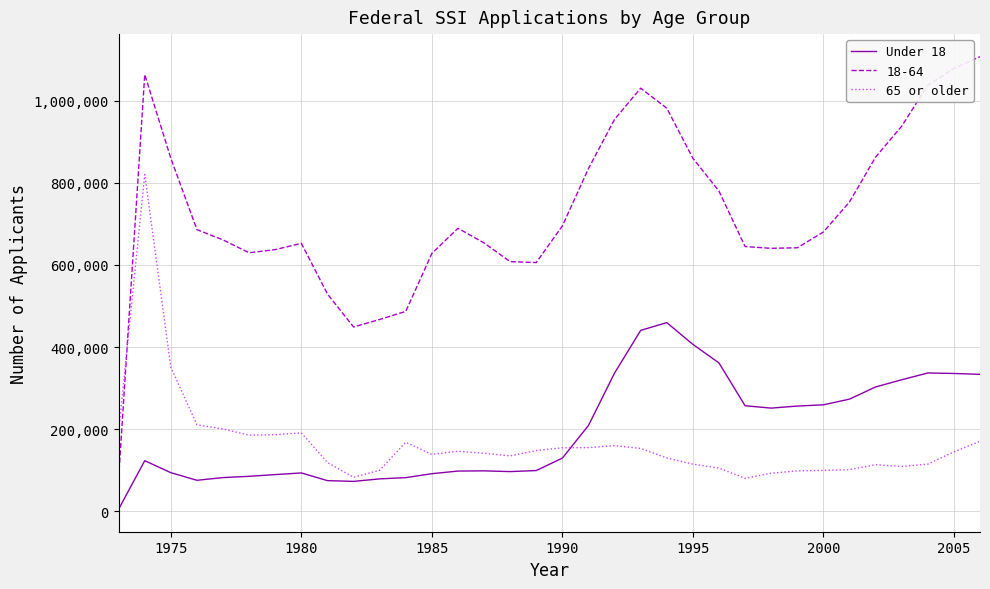

What is the maximum value shown in the chart?

1107658